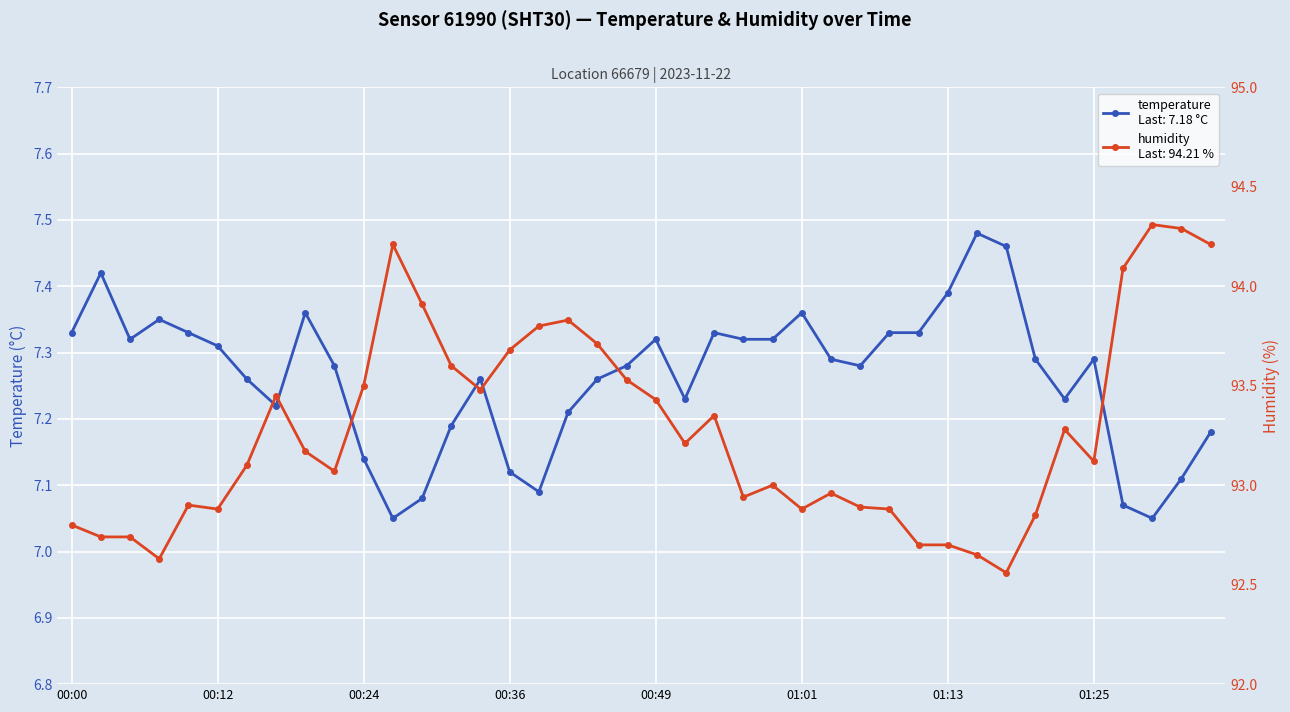

The value of temperature at 16 is 11.6. True or false?

False